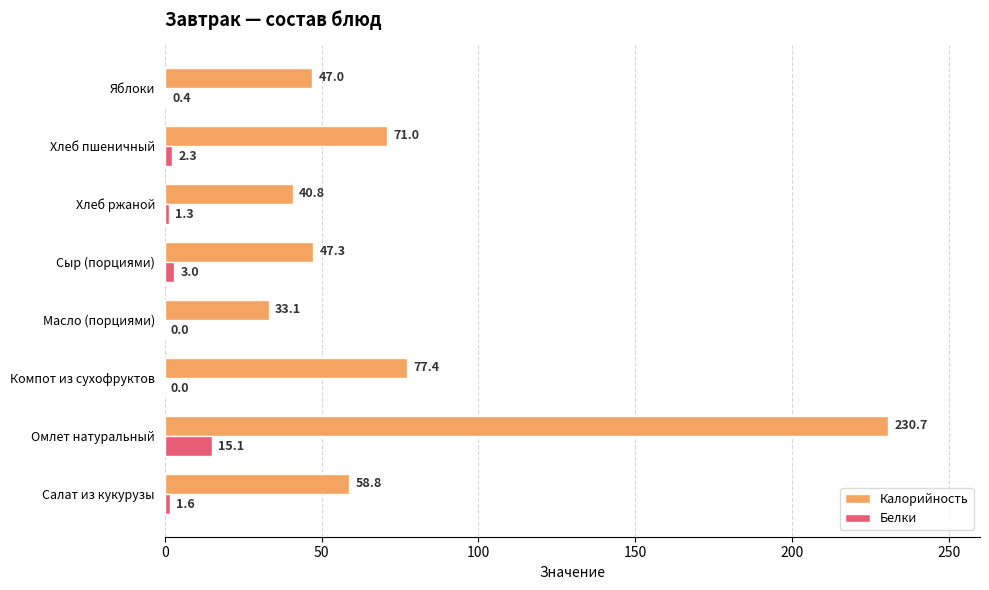

Is the value of Белки at Компот из сухофруктов greater than the value of Калорийность at Салат из кукурузы?

No